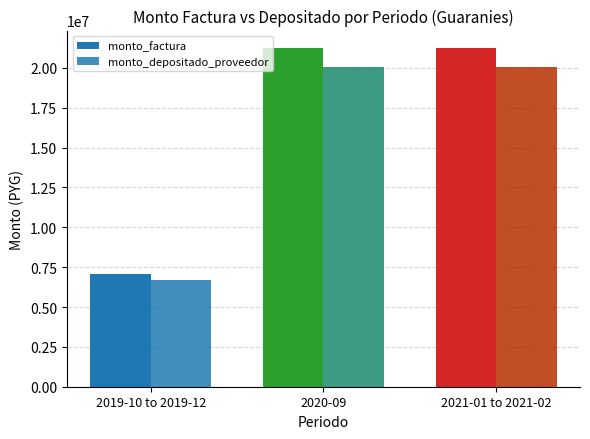

What is the total value across all series at 2019-10 to 2019-12?

13771178